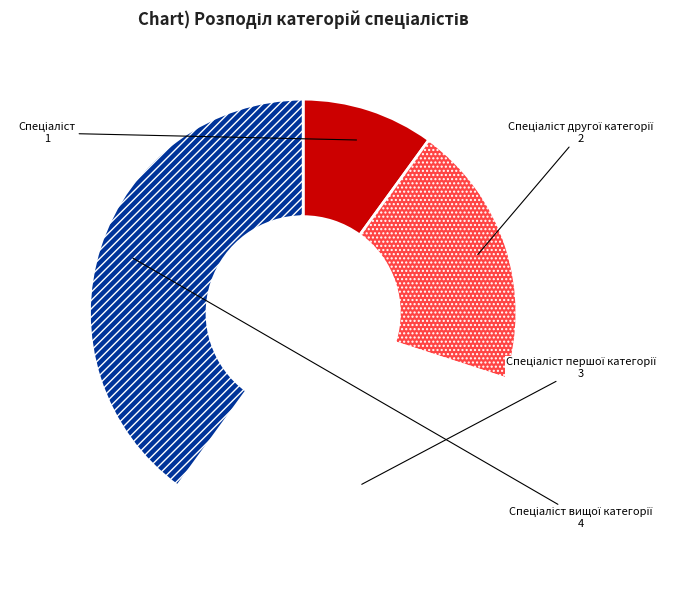

Does any single category account for the majority?

No